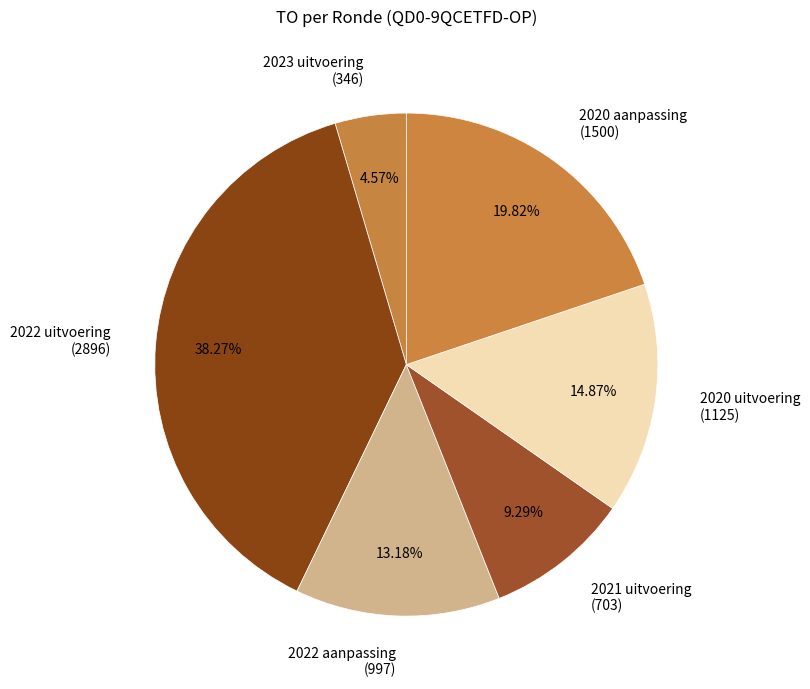

Which has a higher value, 2021 uitvoering (703) or 2023 uitvoering (346)?

2021 uitvoering (703)